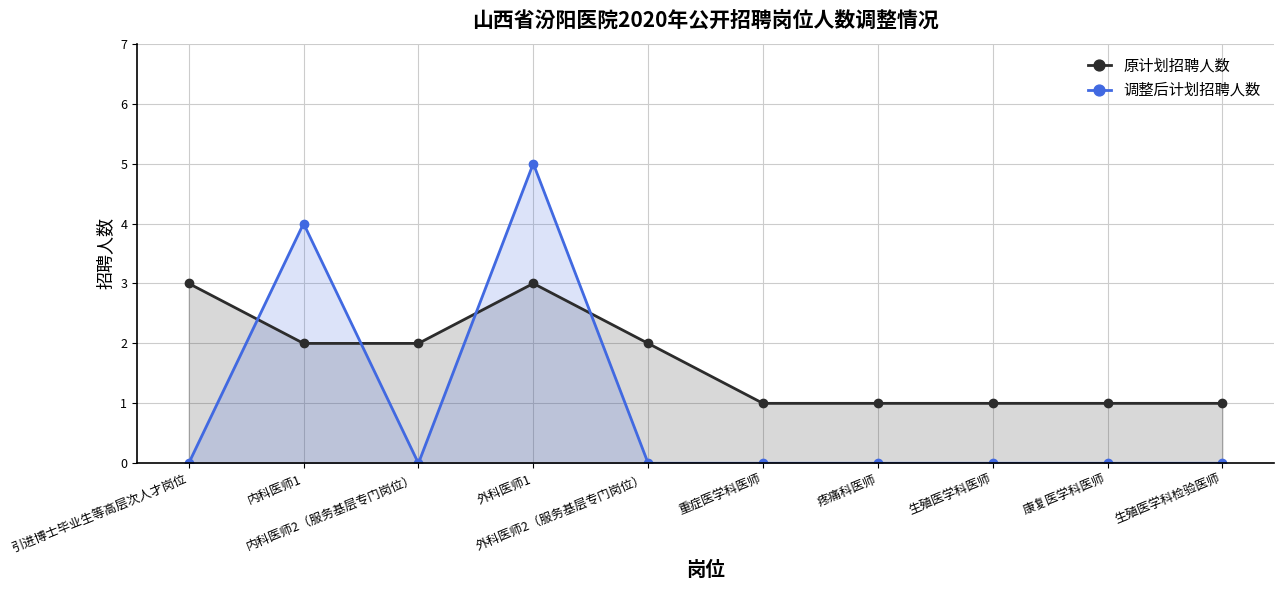

What is the label of the 9th point from the right?

内科医师1